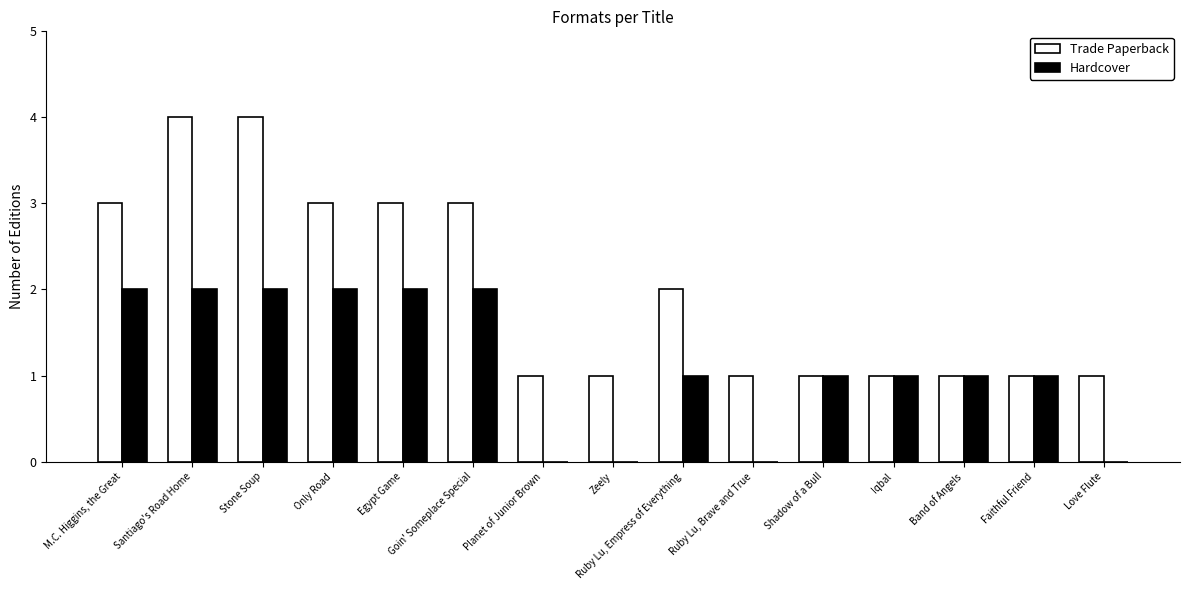

What is the difference between the Trade Paperback values at Ruby Lu, Brave and True and Stone Soup?

3